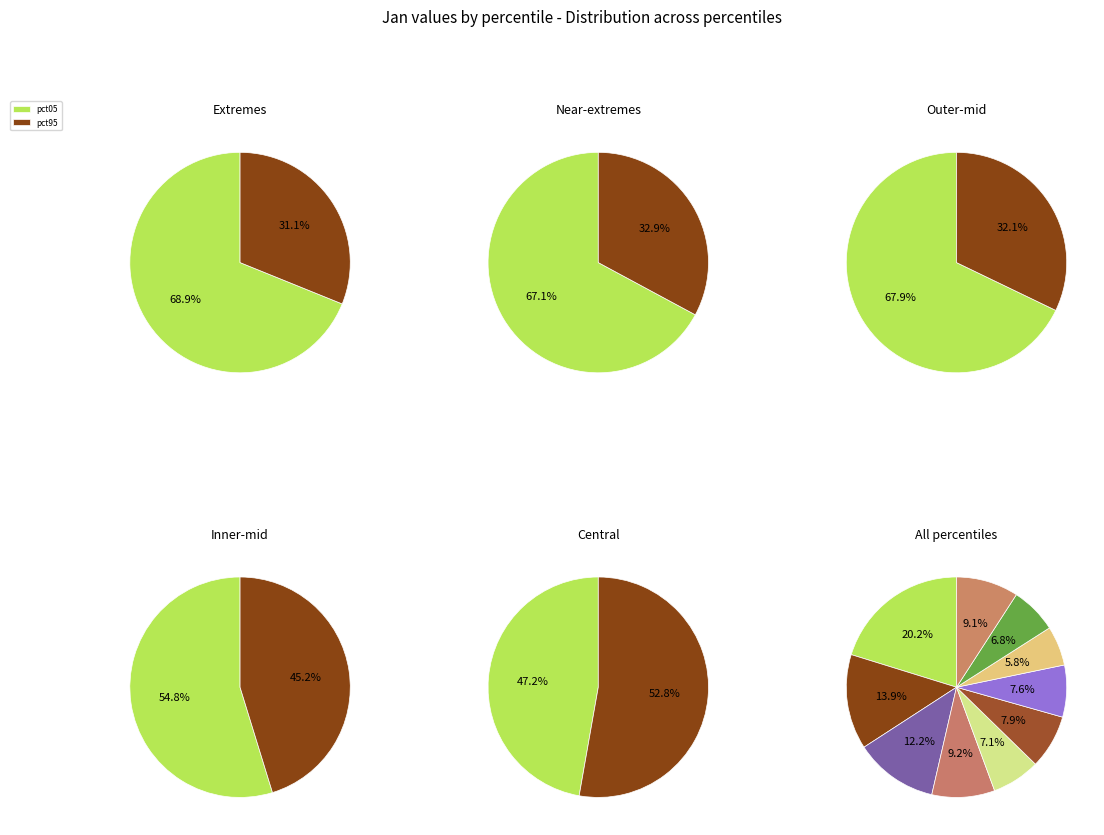

Is there any slice that represents more than half of the pie?

No